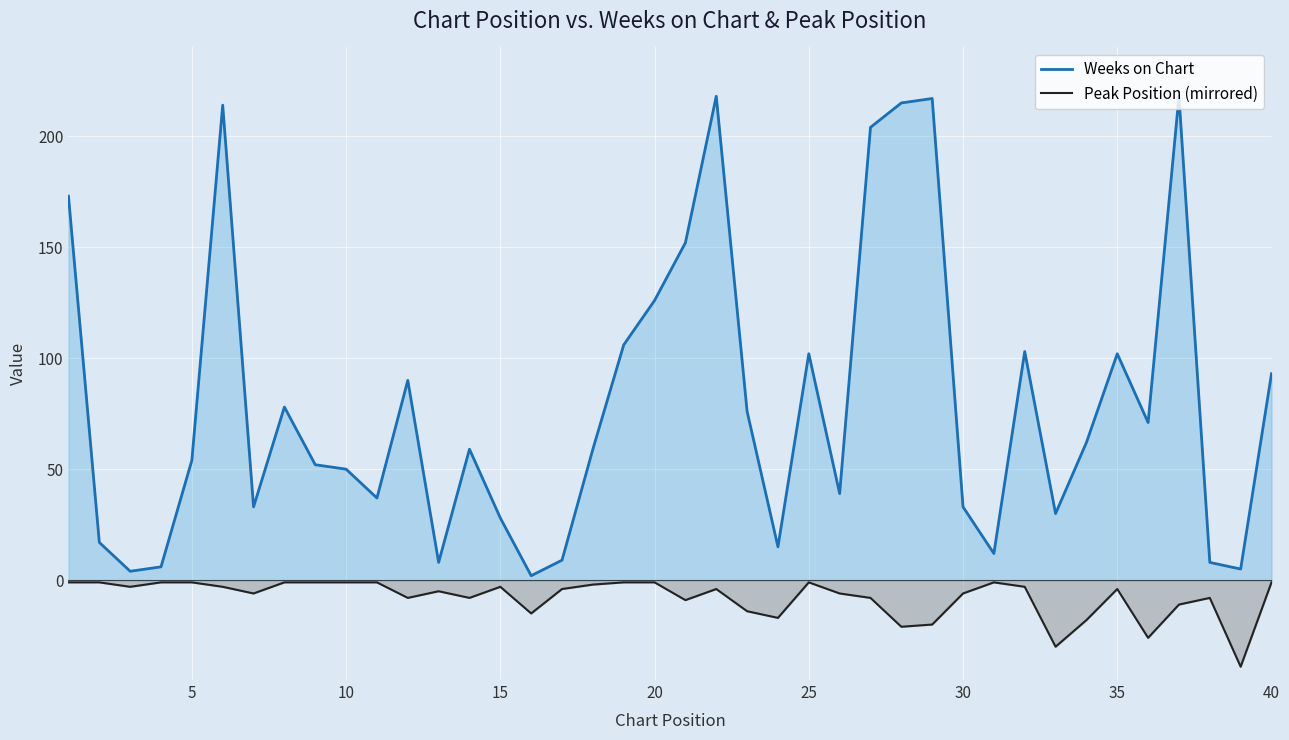

How many interior local valleys does the Weeks on Chart series have?

11